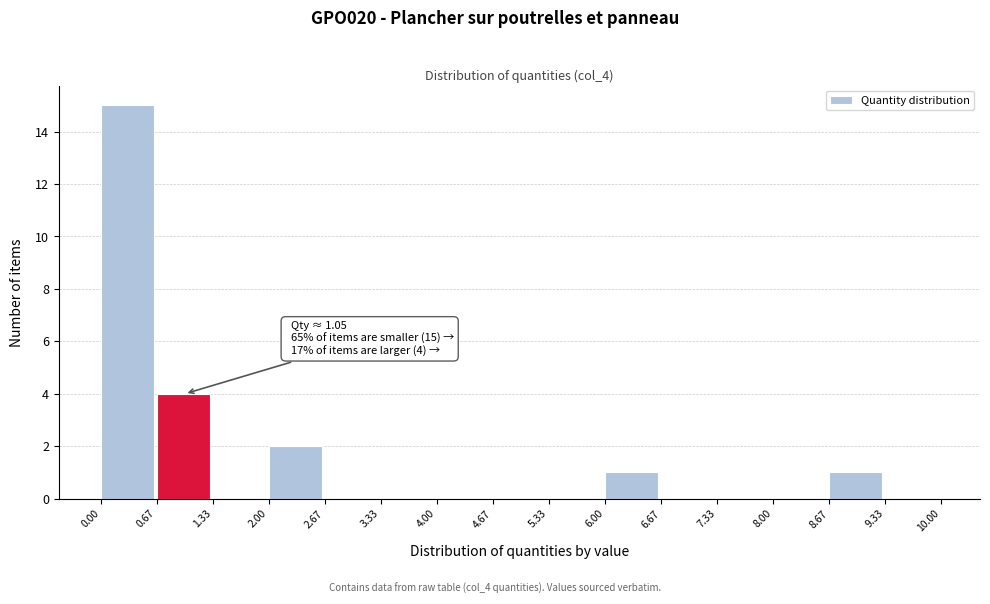

Which range on the x-axis has the tallest bar?

0.00 to 0.67